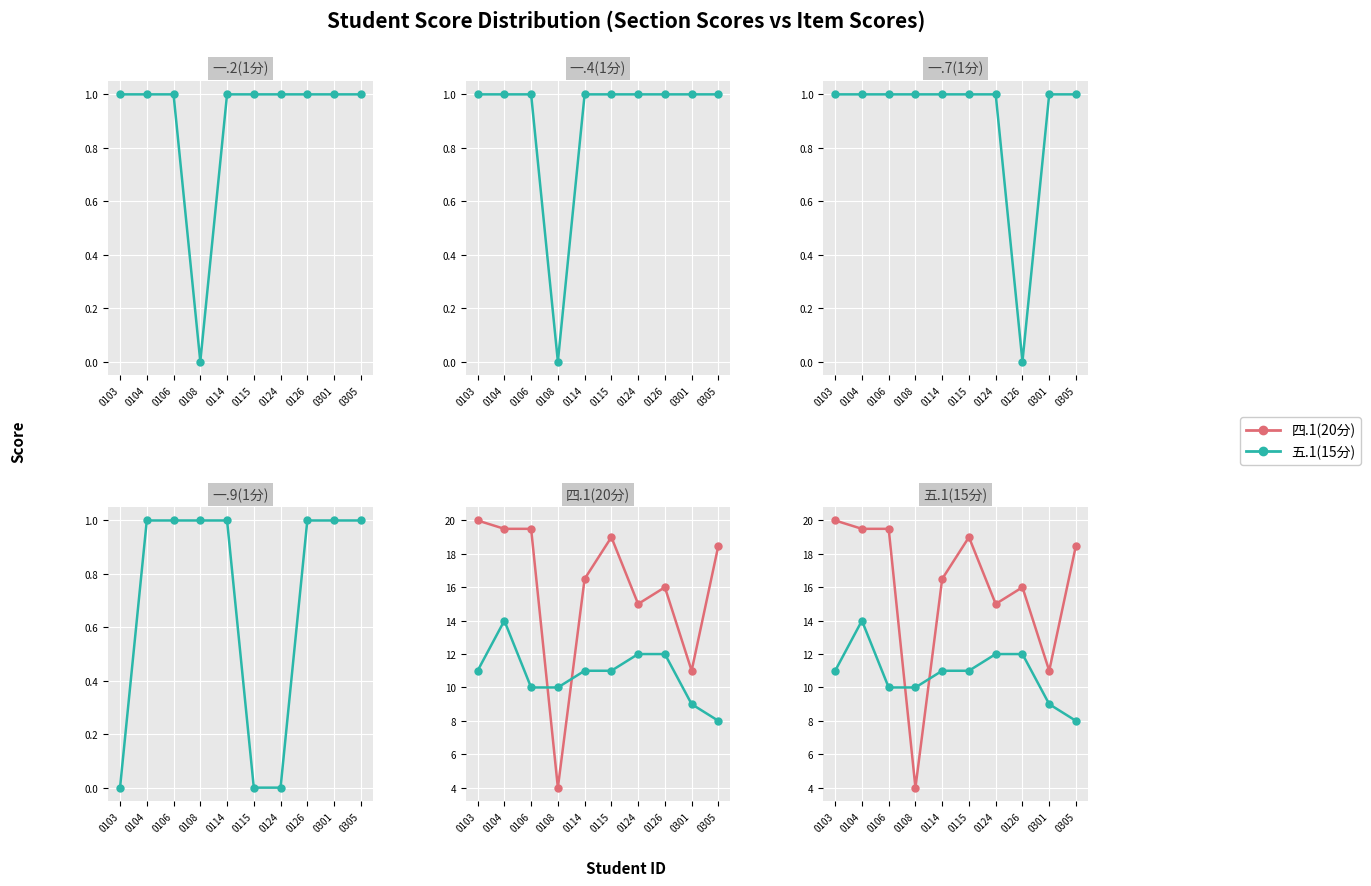

Rank the series at 0106 from lowest to highest value.

一.2(1分), 一.4(1分), 一.7(1分), 一.9(1分), 五.1(15分), 四.1(20分)